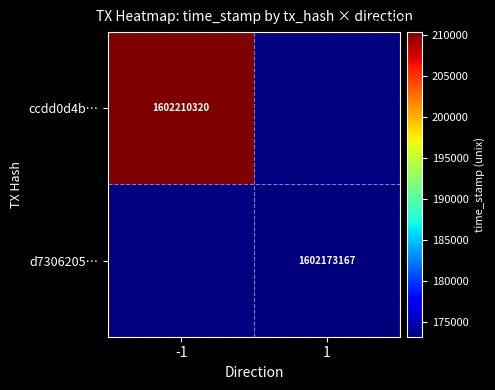

Is it true that ccdd0d4b… equals 2594175825.2 at -1?

False